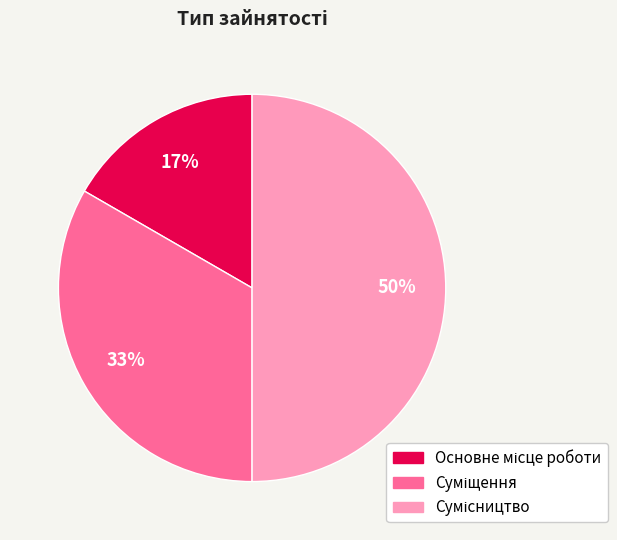

To the nearest percent, what is the average slice percentage?

33%